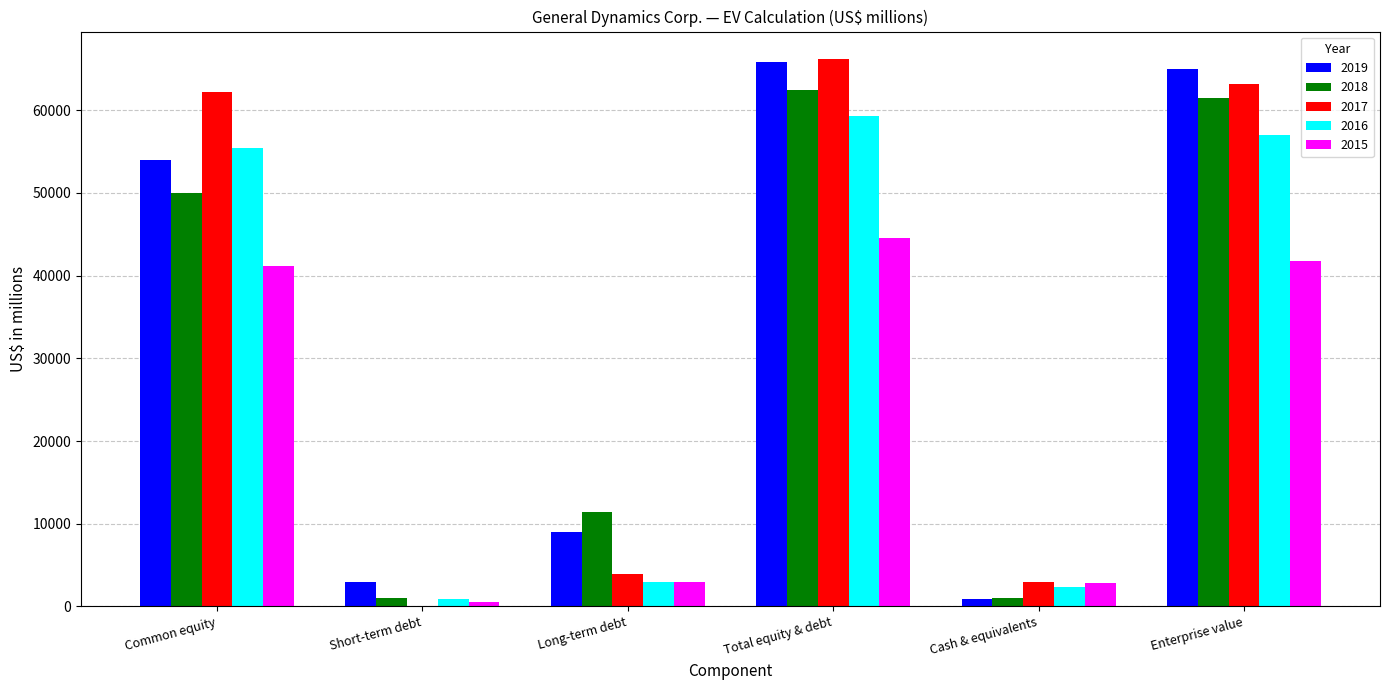

What are all the series names shown in the legend?

2019, 2018, 2017, 2016, 2015